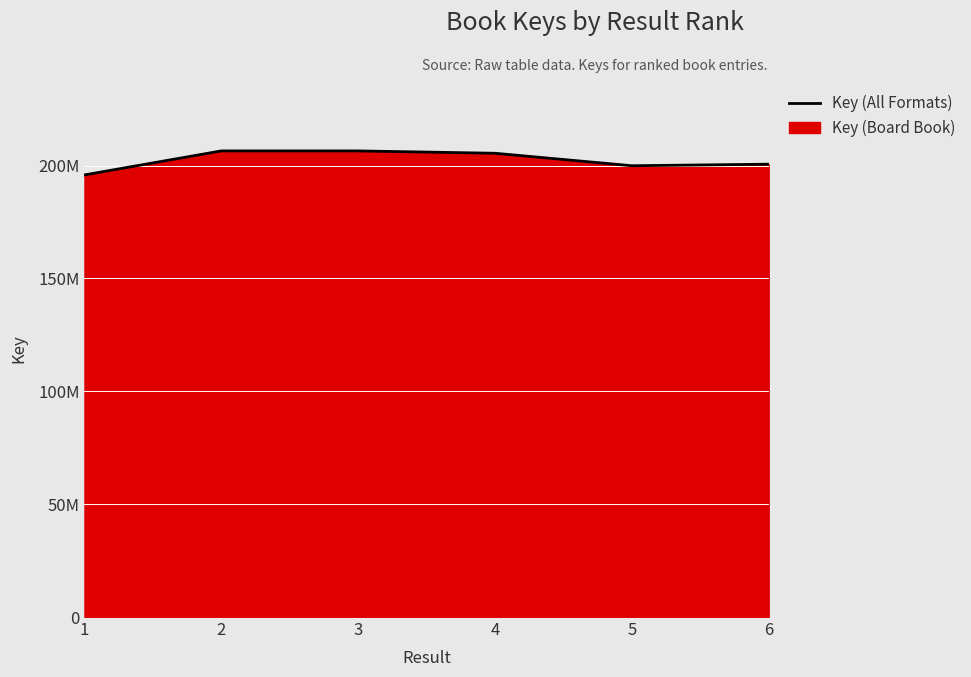

Reading left to right, list all the values displayed in this chart.

1=195865413	2=206496393	3=206495493	4=205456148	5=199931145	6=200614032